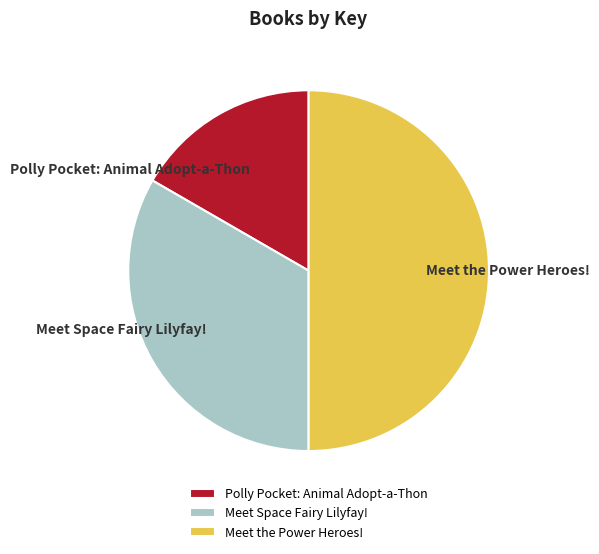

Count the number of slices in the pie.

3